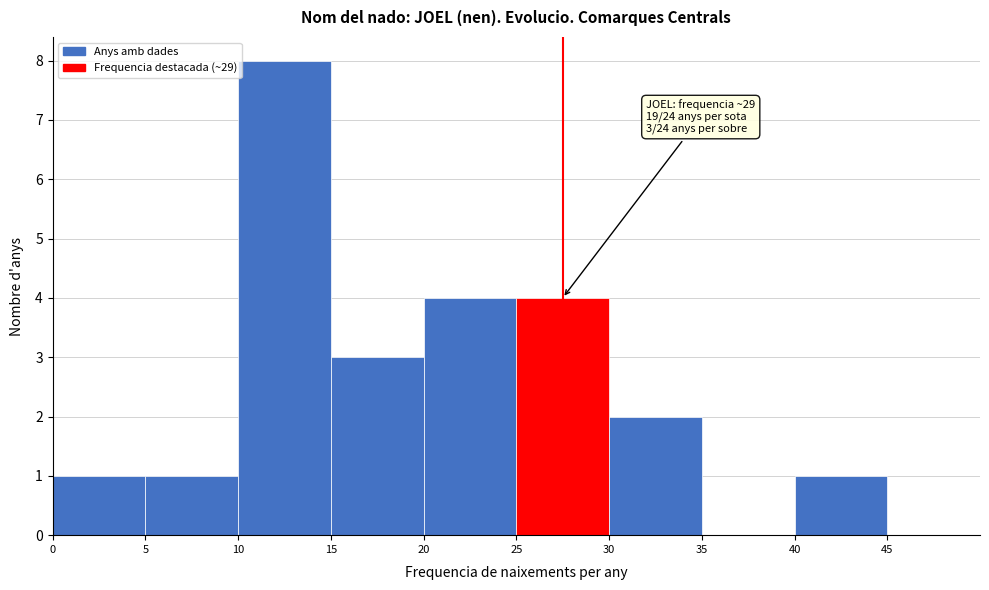

Which range on the x-axis has the tallest bar?

10 to 15